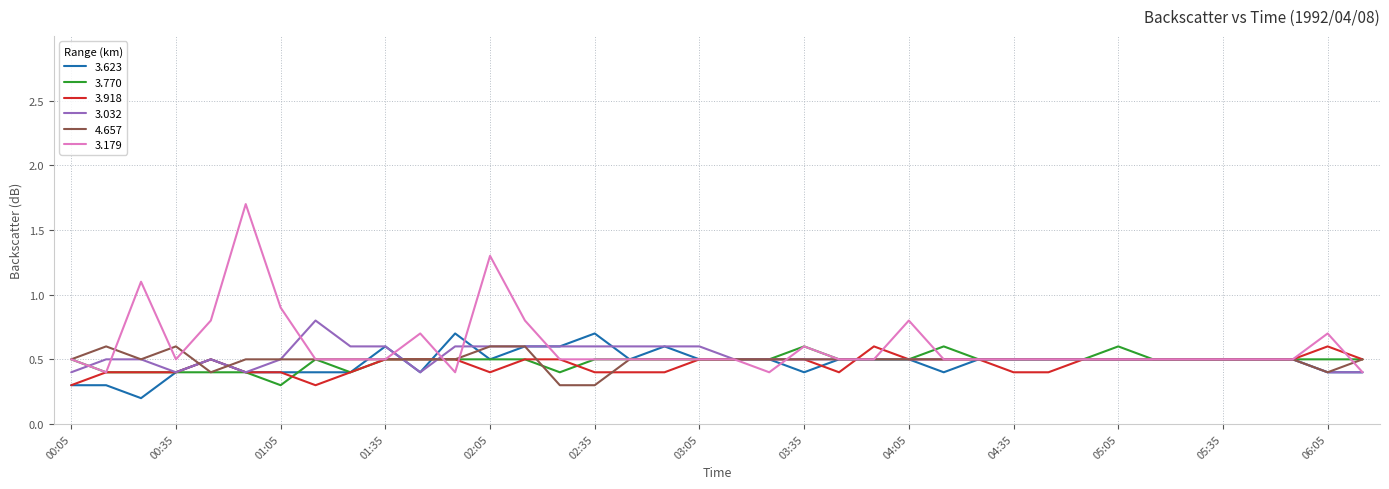

Which series has the largest range (max minus min)?

3.179